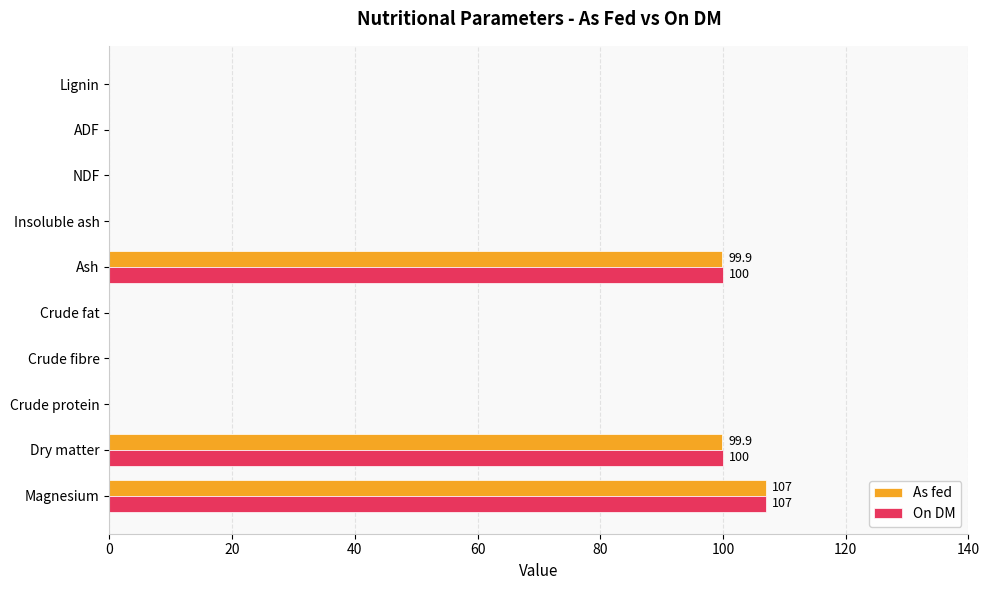

Between Ash and Lignin, which series saw the biggest shift?

On DM